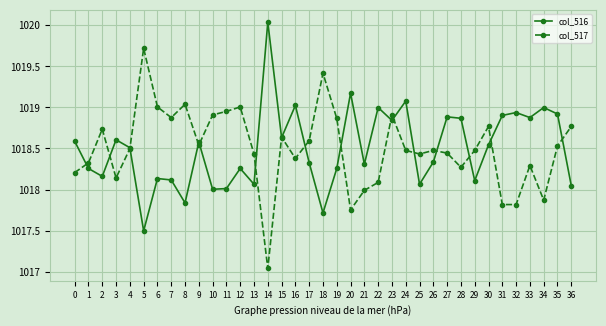

What is the spread (max minus min) of values at 27?

0.4